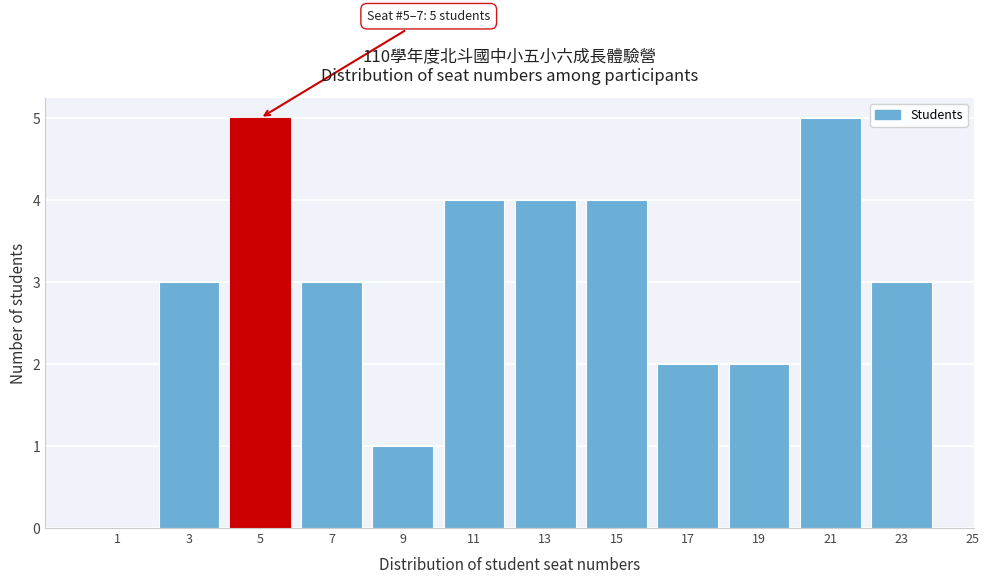

Reading left to right, what are all the values shown in this chart?

1=0	3=3	5=5	7=3	9=1	11=4	13=4	15=4	17=2	19=2	21=5	23=3